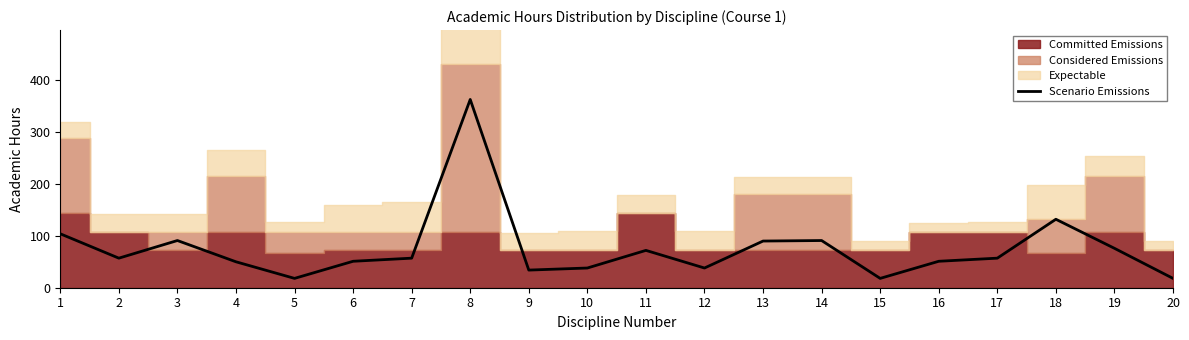

Where is Scenario Emissions nearest to the value 190?

18